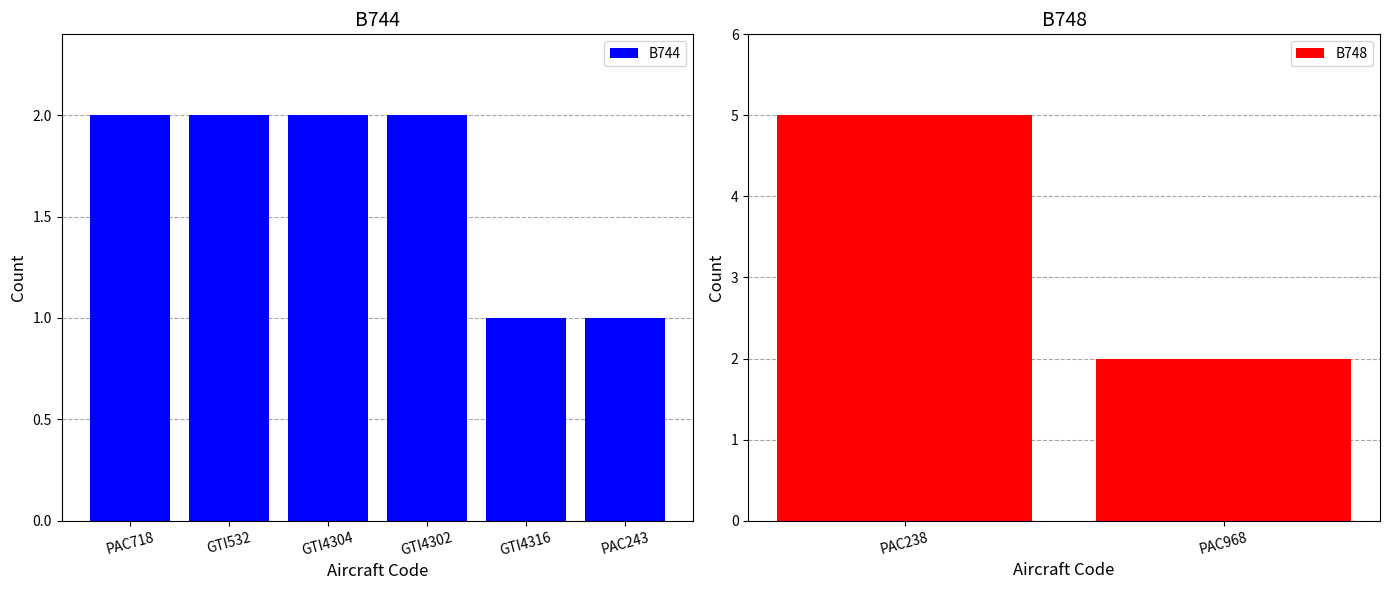

What is the lowest value of the B744 series?

1